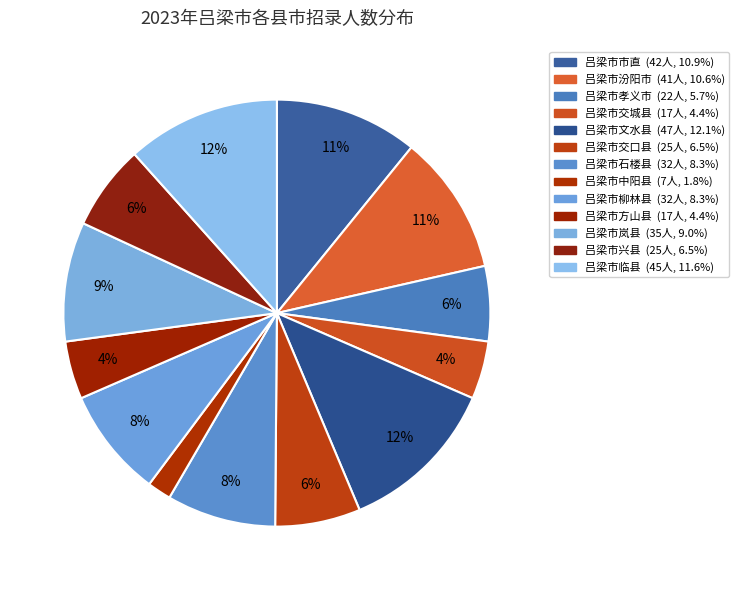

Is there a majority slice in this chart?

No